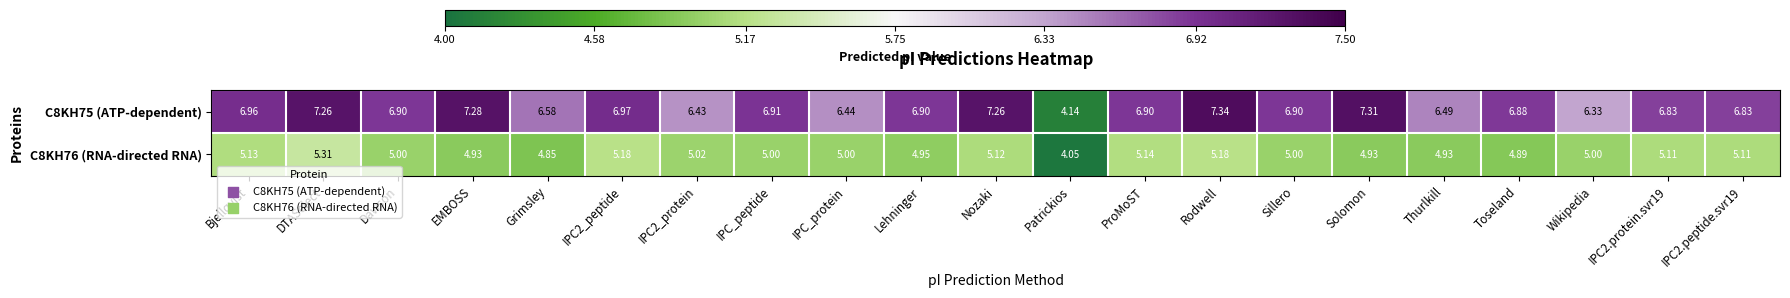

What is the total value across all series at Wikipedia?

11.3